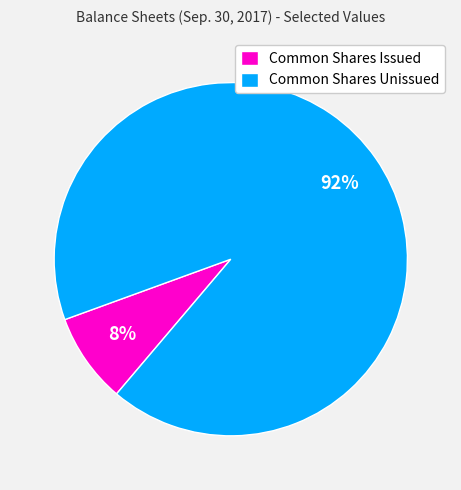

Between Common Shares Unissued and Common Shares Issued, which is larger?

Common Shares Unissued